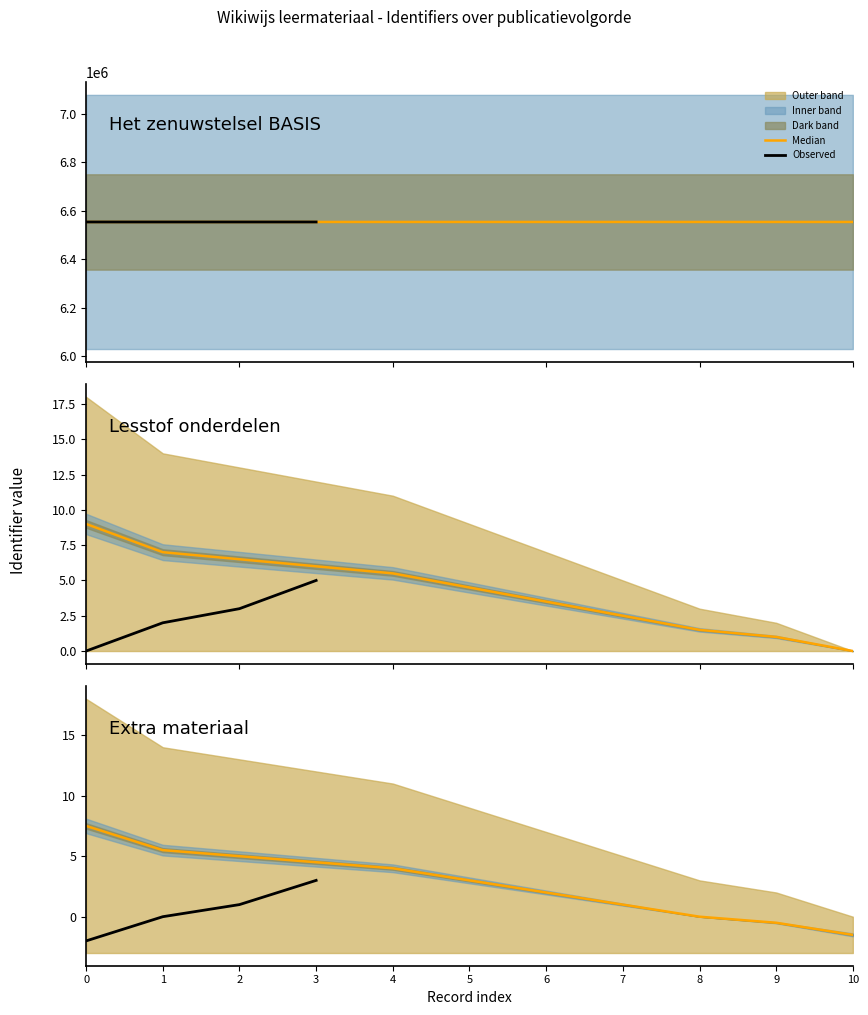

True or false: Upper bound and Identifier cross at least once.

False